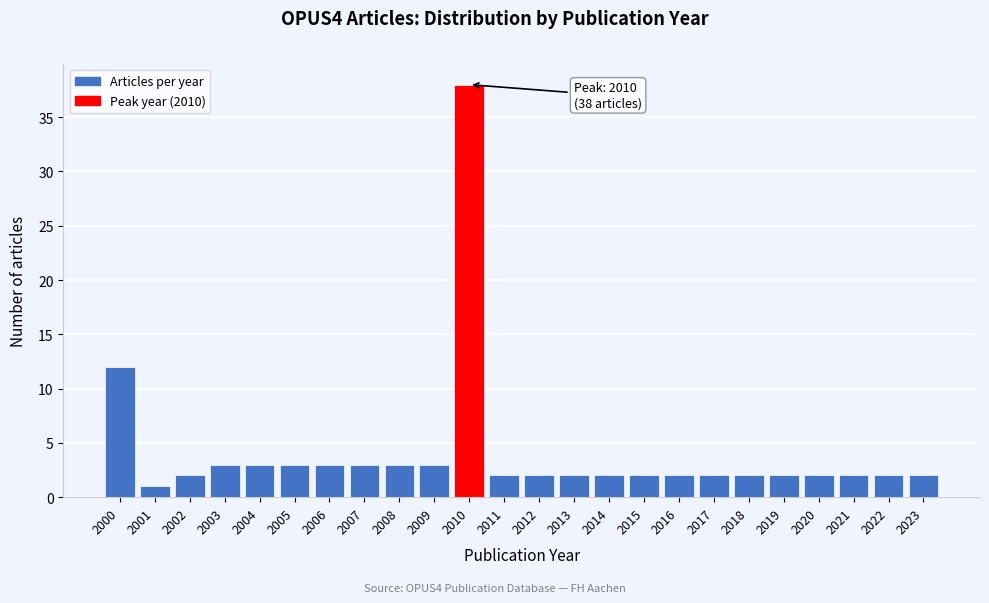

Reading left to right, what are all the values shown in this chart?

2000=12	2001=1	2002=2	2003=3	2004=3	2005=3	2006=3	2007=3	2008=3	2009=3	2010=38	2011=2	2012=2	2013=2	2014=2	2015=2	2016=2	2017=2	2018=2	2019=2	2020=2	2021=2	2022=2	2023=2